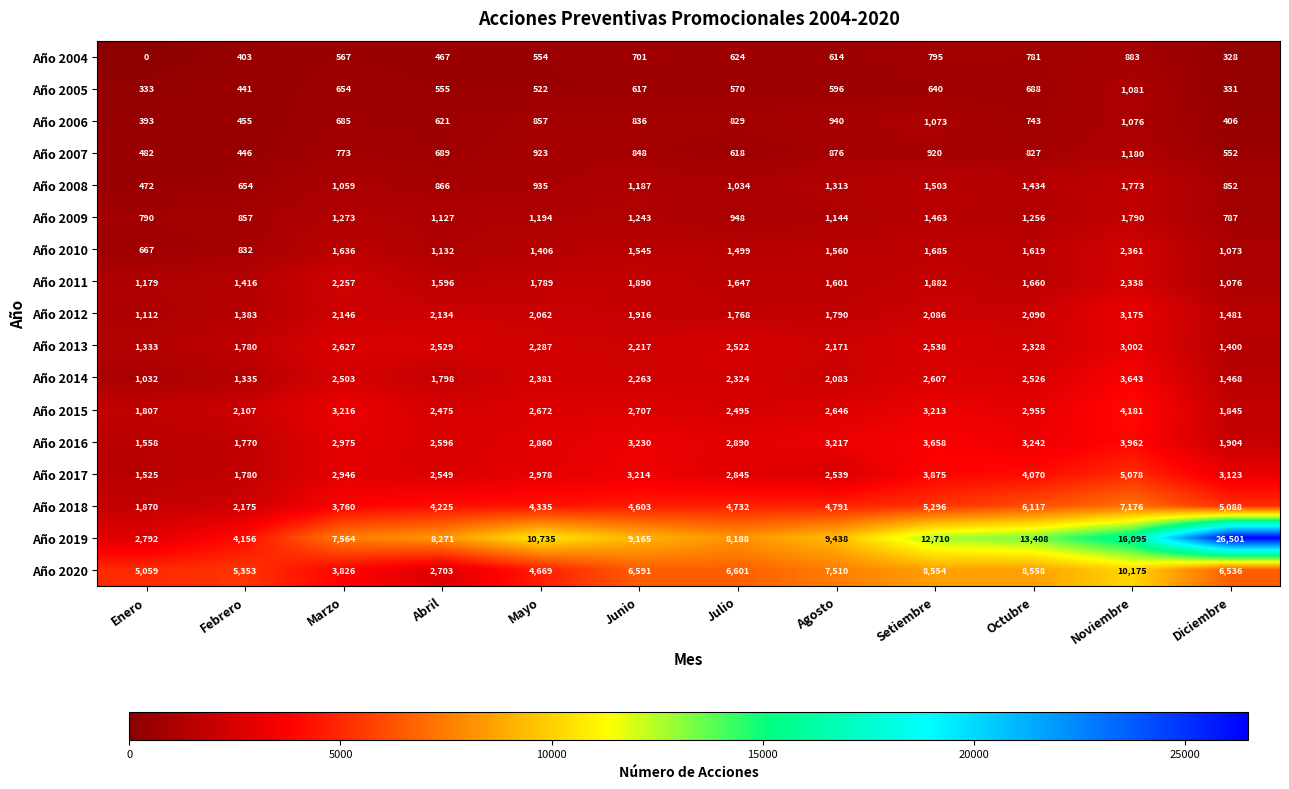

Count the number of data series in this chart.

17